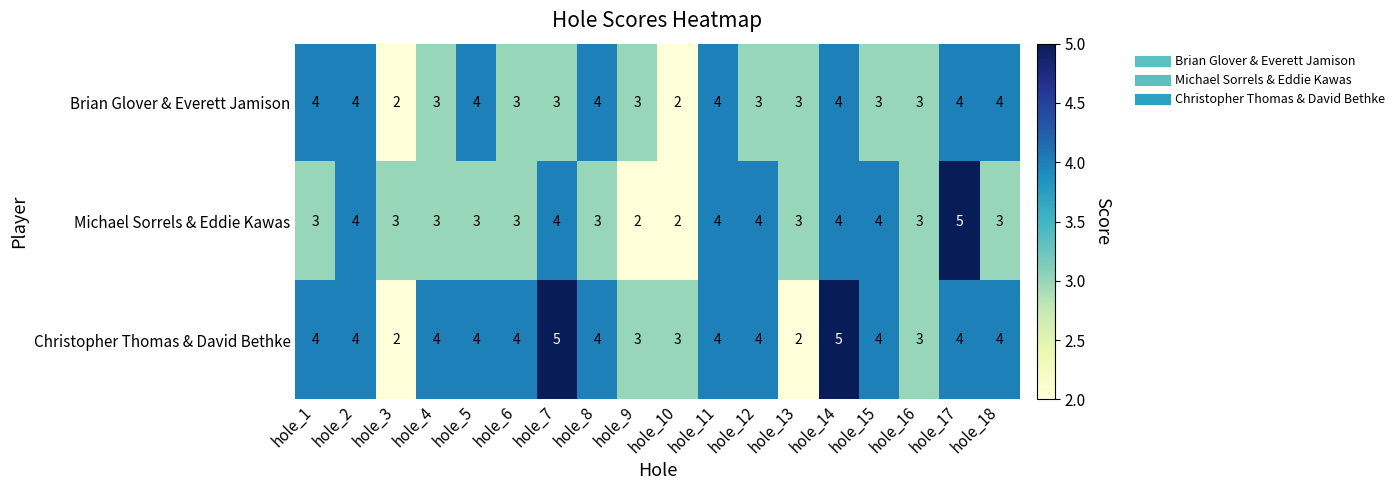

What is the sum of the Christopher Thomas & David Bethke values at hole_17 and hole_7?

9